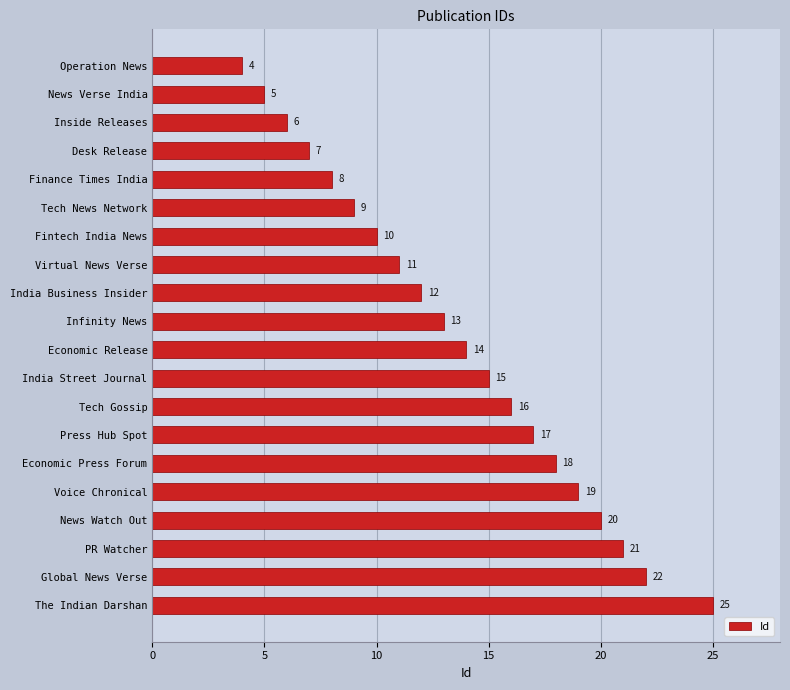

Which has a higher value, Desk Release or Finance Times India?

Finance Times India